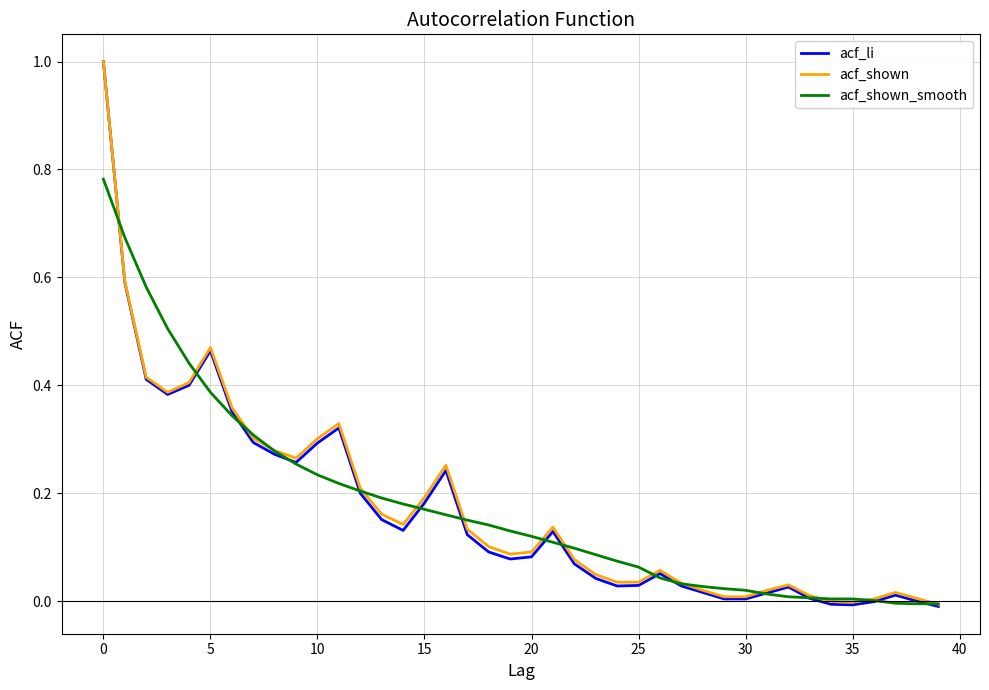

Which series has the widest spread of values?

acf_li